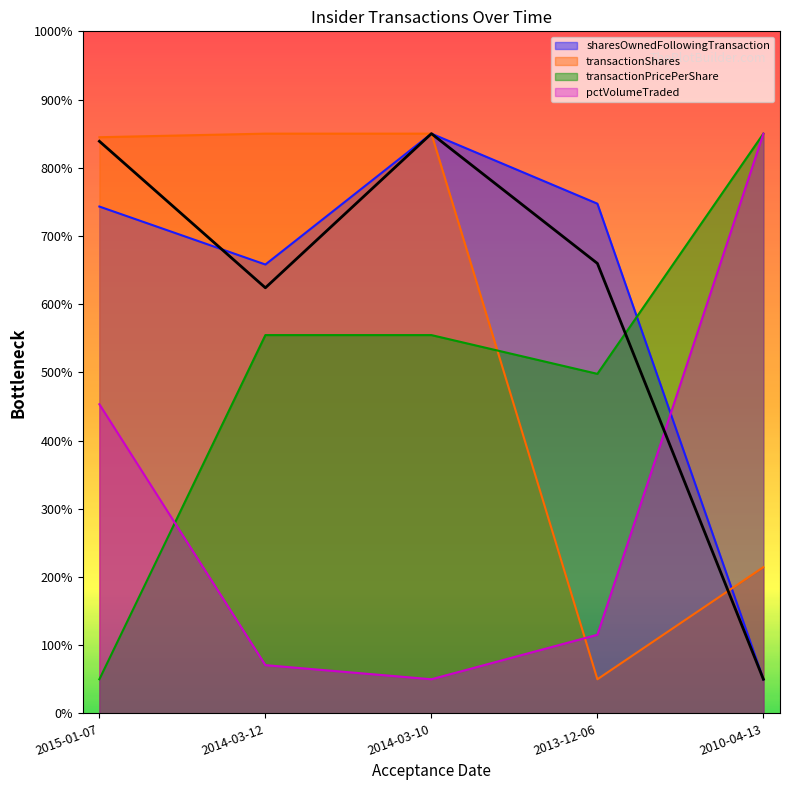

What position from the right is 2014-03-10?

3